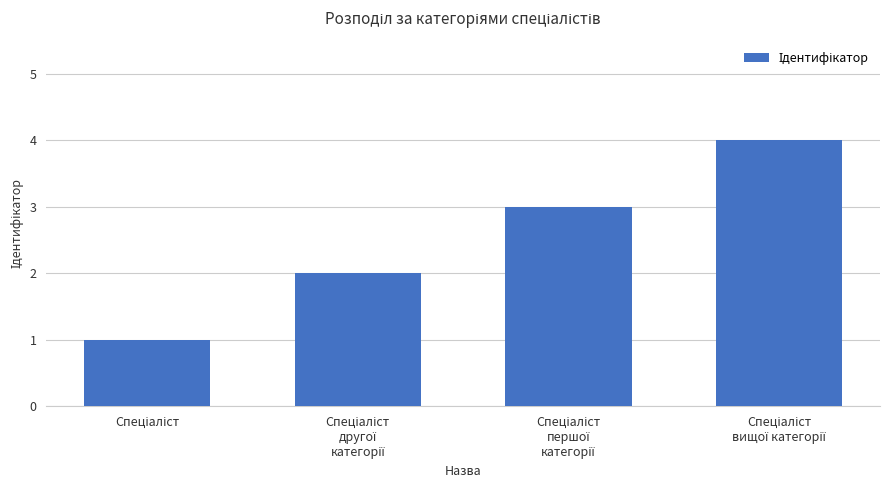

What is the greatest value displayed?

4